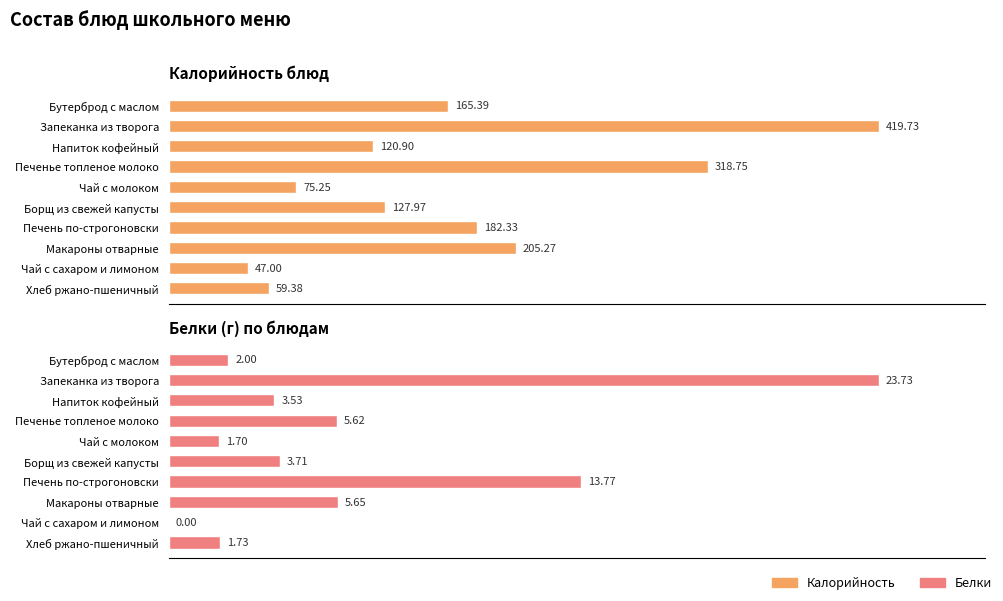

How many values in the Калорийность series exceed 165?

5